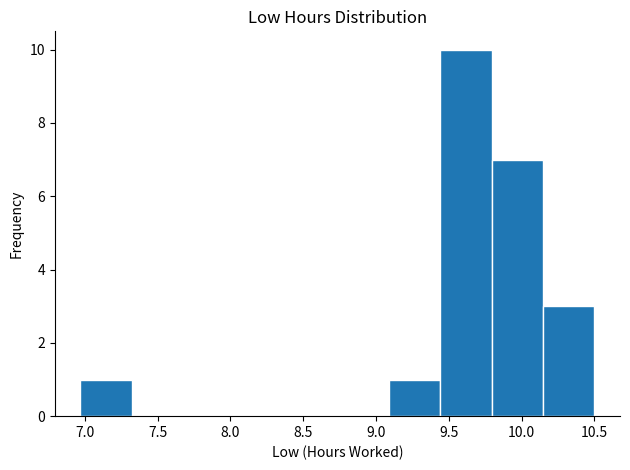

Over which range of the x-axis is the bar tallest?

9.45 to 9.80